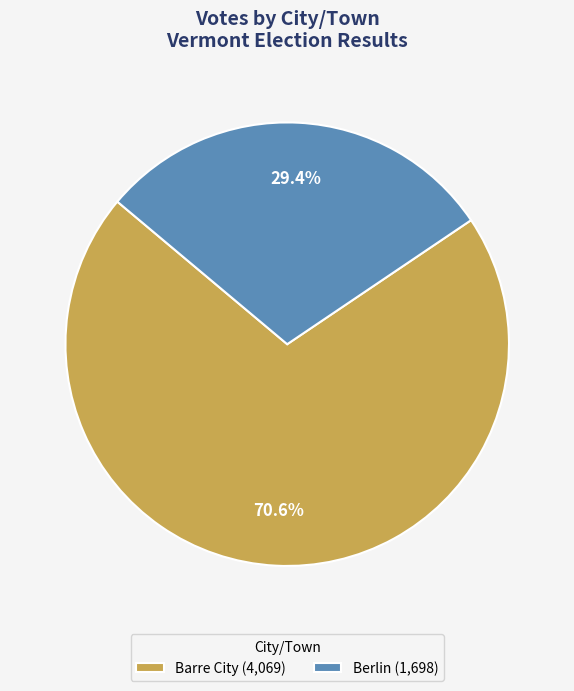

Between Berlin and Barre City, which is larger?

Barre City